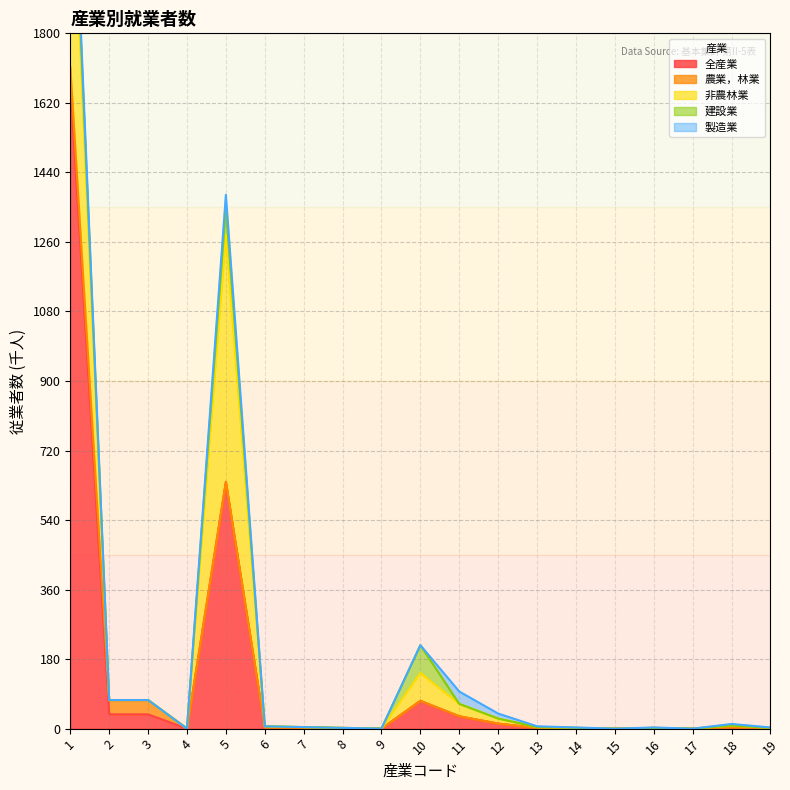

Which series changed the most between 7 and 17?

全産業